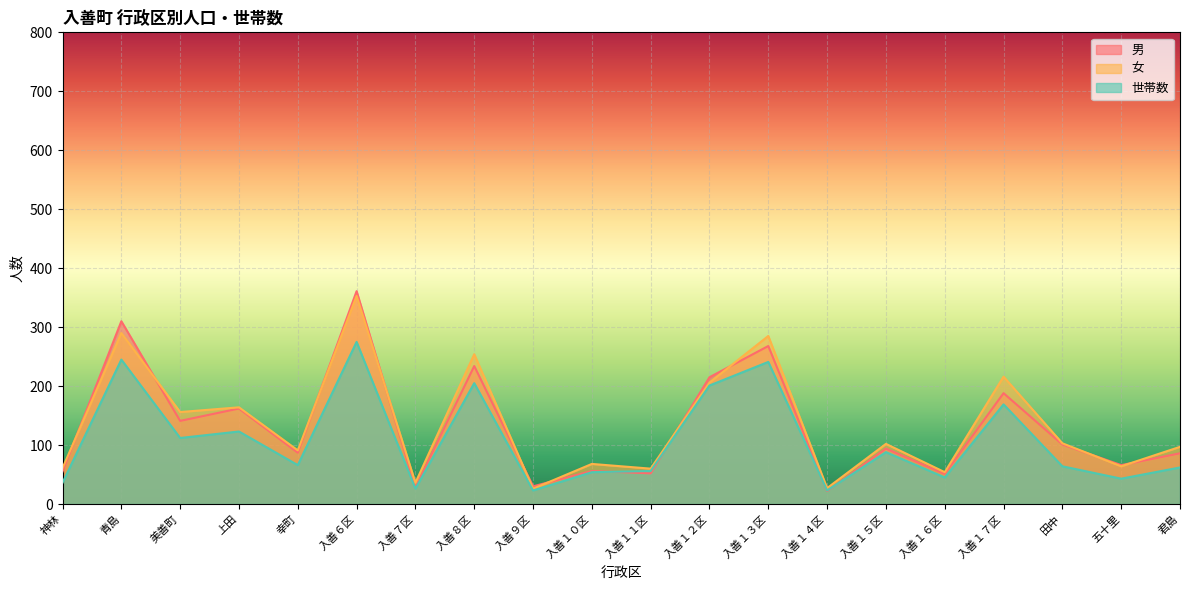

True or false: 男 has a value of 389 at 入善８区.

False